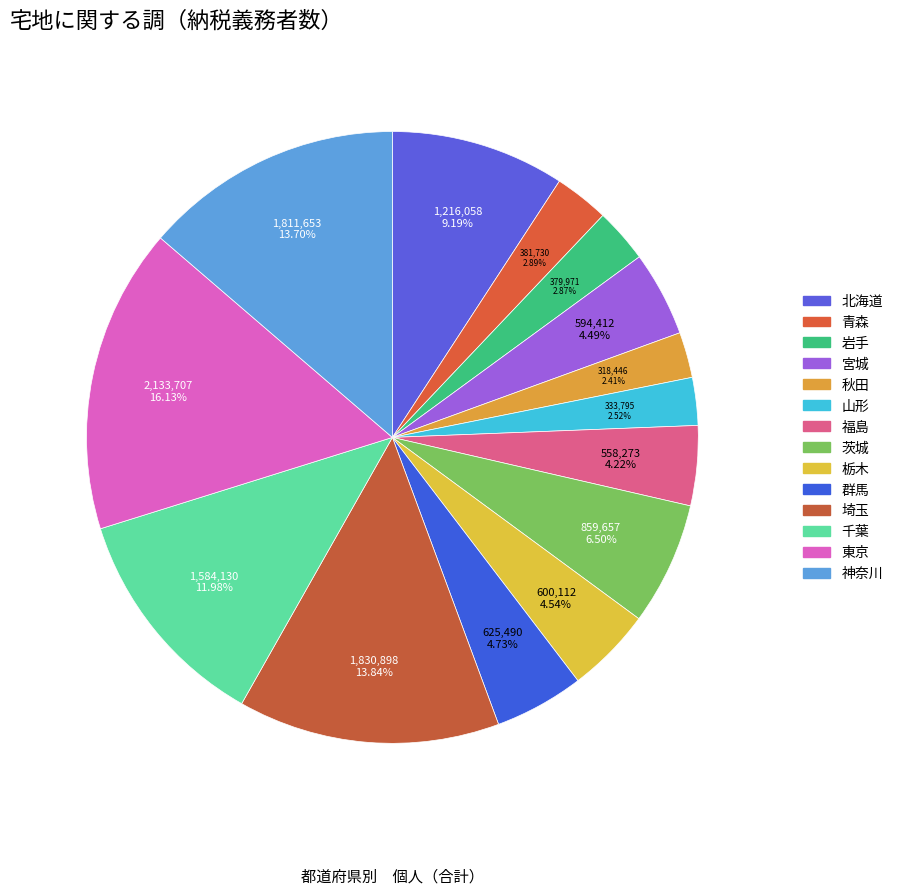

True or false: 神奈川 accounts for 14% of the total.

True